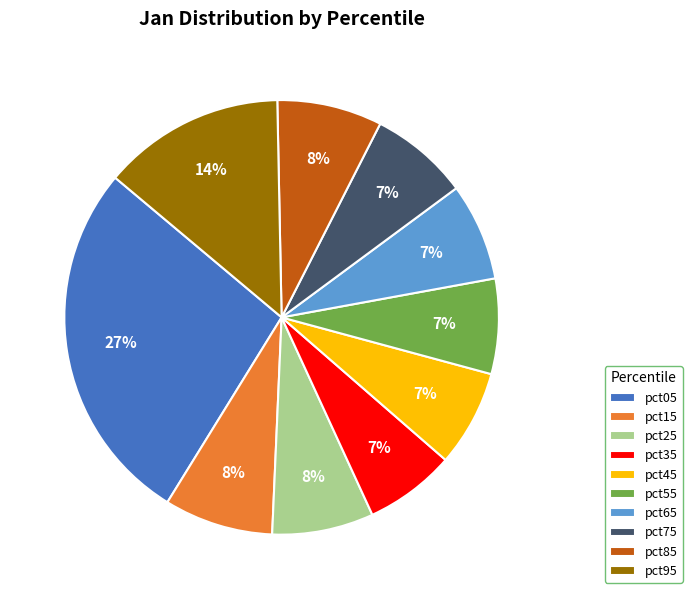

Which category has the biggest portion of the pie?

pct05